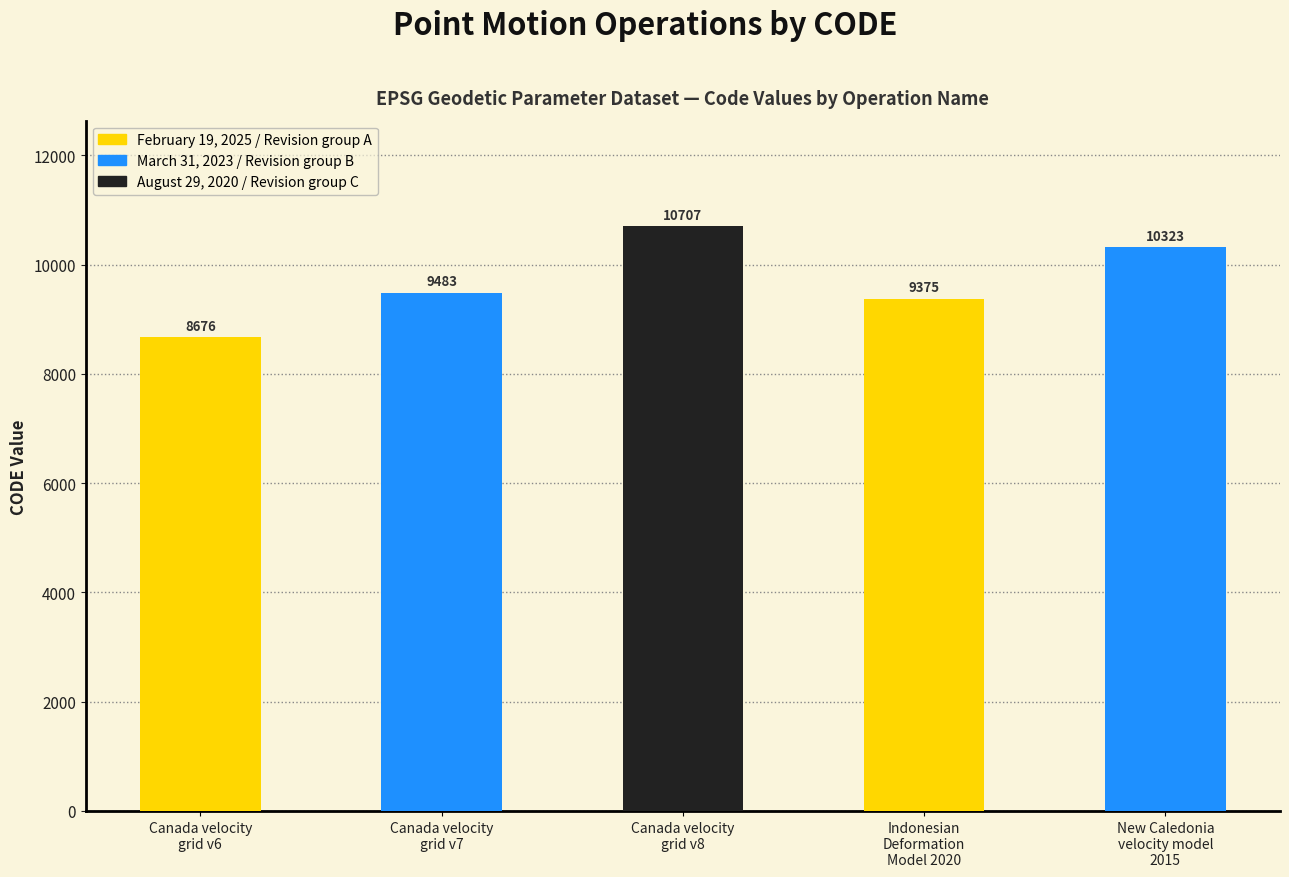

What is the sum of the values at Canada velocity
grid v7 and Indonesian
Deformation
Model 2020?

18858